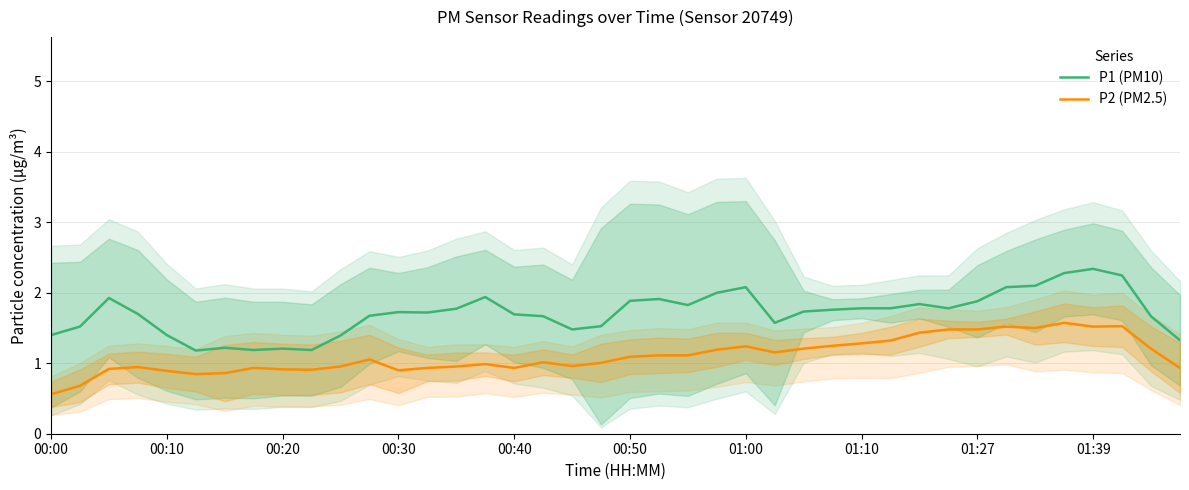

The value of P1 (PM10) at 01:00 is 1.3. True or false?

False